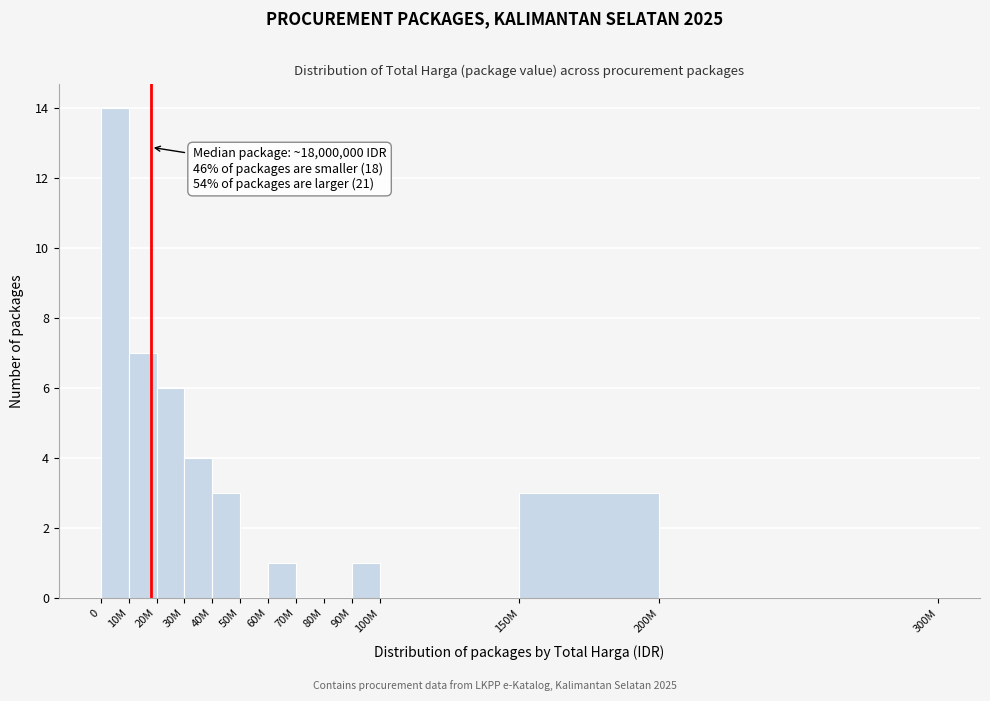

Reading left to right, transcribe all the data shown in this chart.

0=14	10M=7	20M=6	30M=4	40M=3	50M=0	60M=1	70M=0	80M=0	90M=1	100M=0	150M=3	200M=0